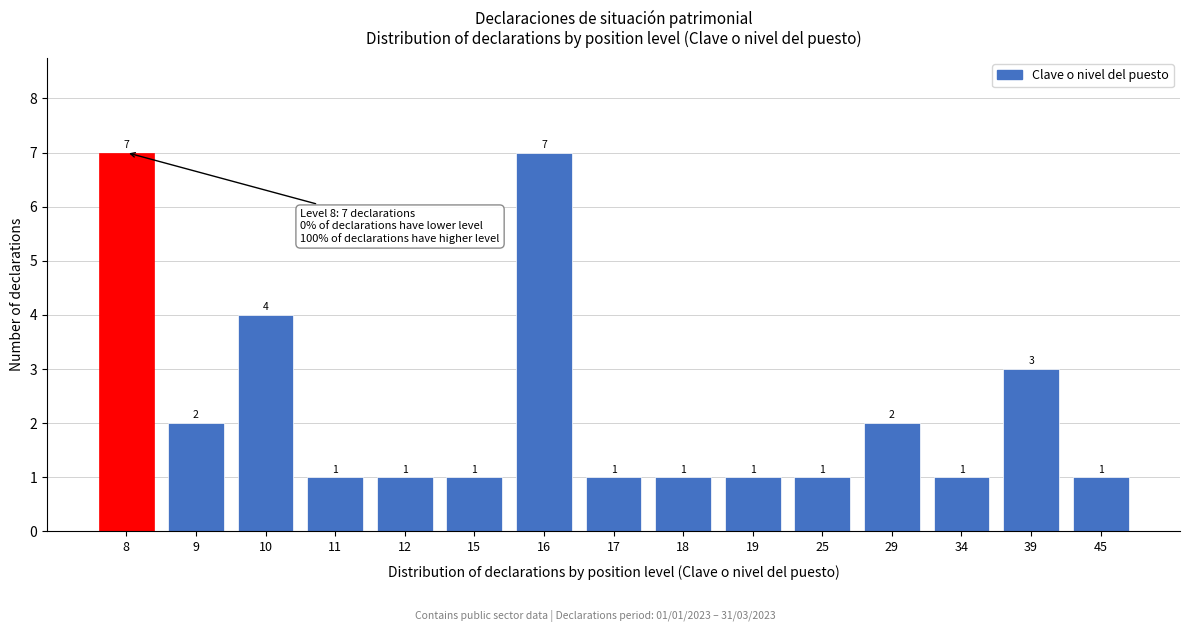

Reading left to right, what are all the values shown in this chart?

8=7	9=2	10=4	11=1	12=1	15=1	16=7	17=1	18=1	19=1	25=1	29=2	34=1	39=3	45=1